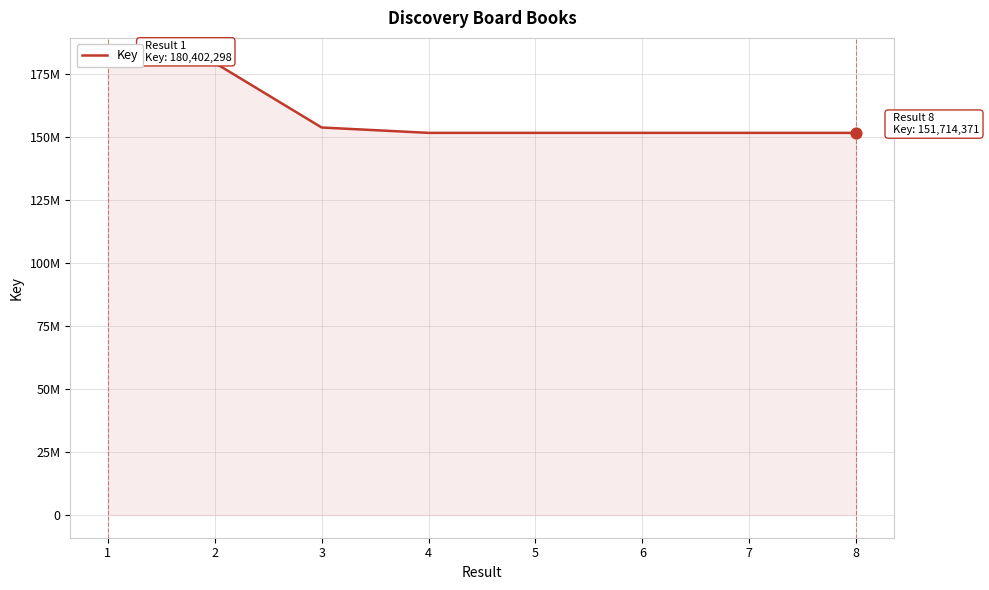

What is the change in value from 4 to 8?

-91